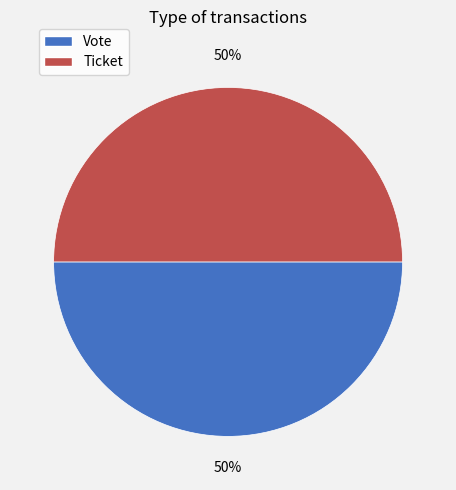

Is it true that Ticket is 8% of the pie?

False